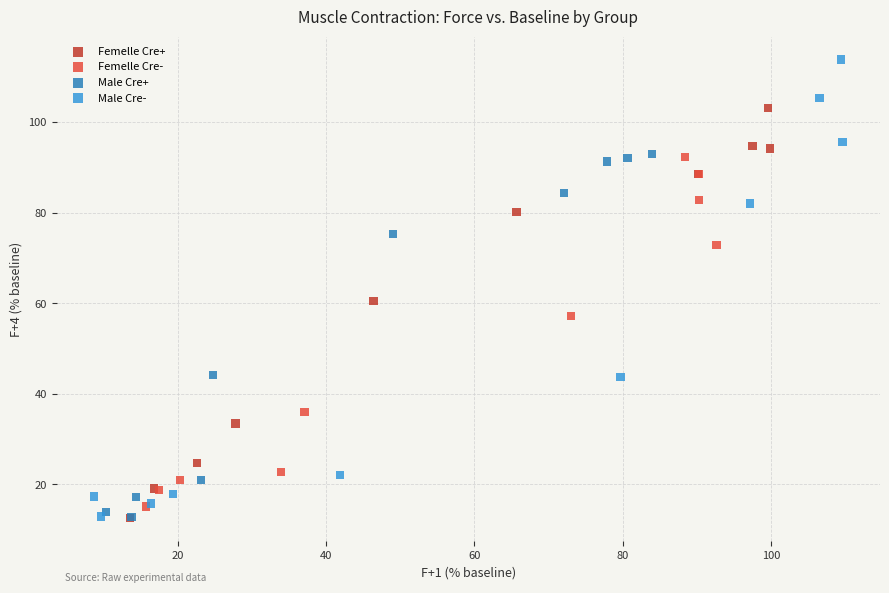

Which series contains the highest Y value?

Male Cre-